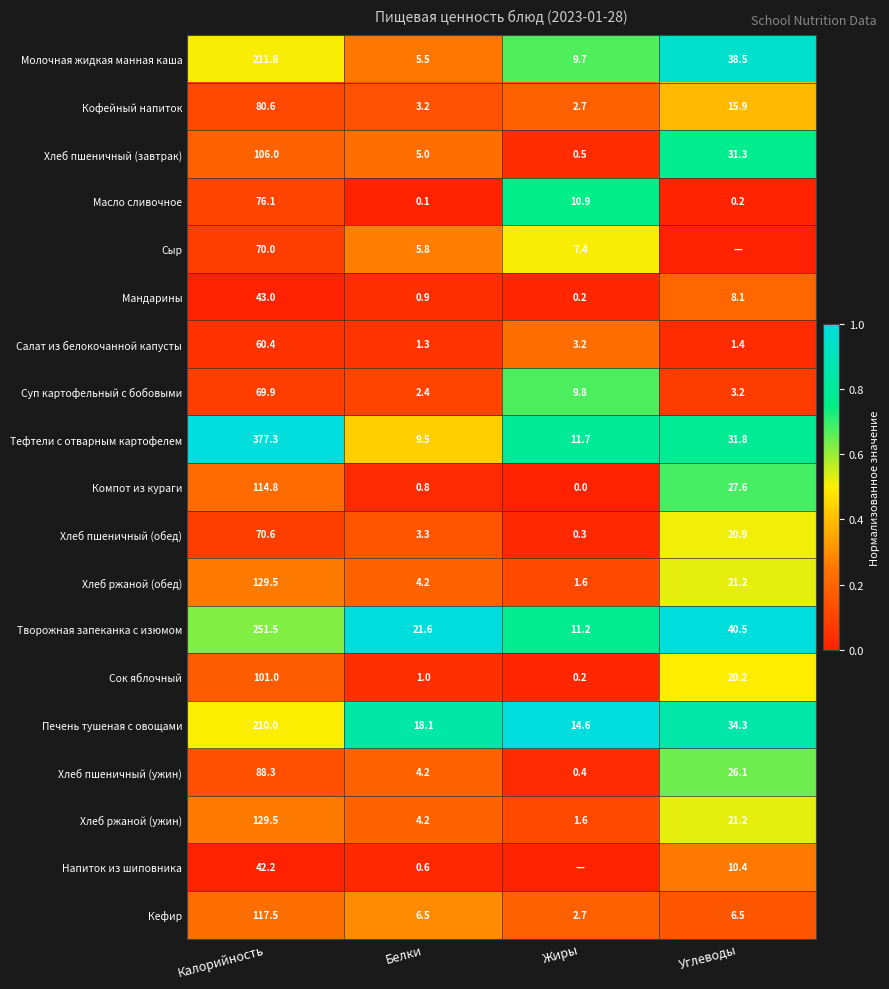

Is the value of Напиток из шиповника at Калорийность greater than the value of Масло сливочное at Белки?

Yes